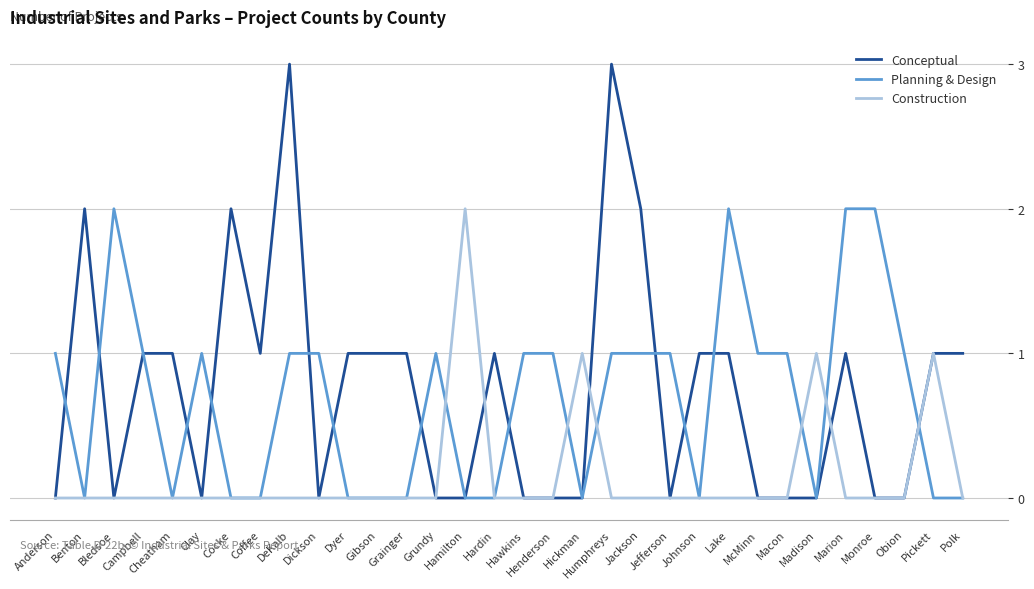

What is the difference between the maximum and minimum values in the Construction series?

2